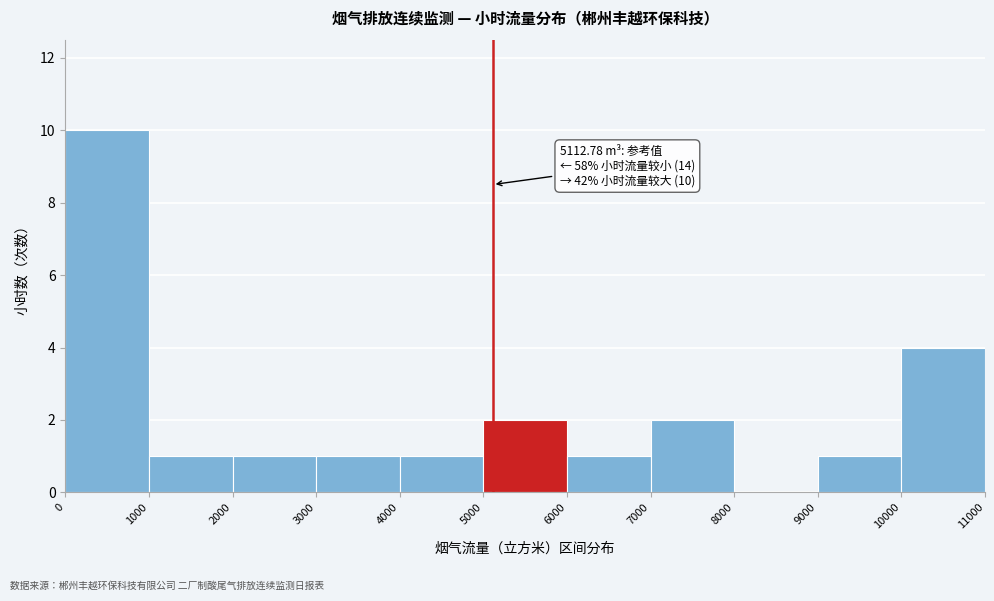

Over which range of the x-axis is the bar tallest?

0 to 1000